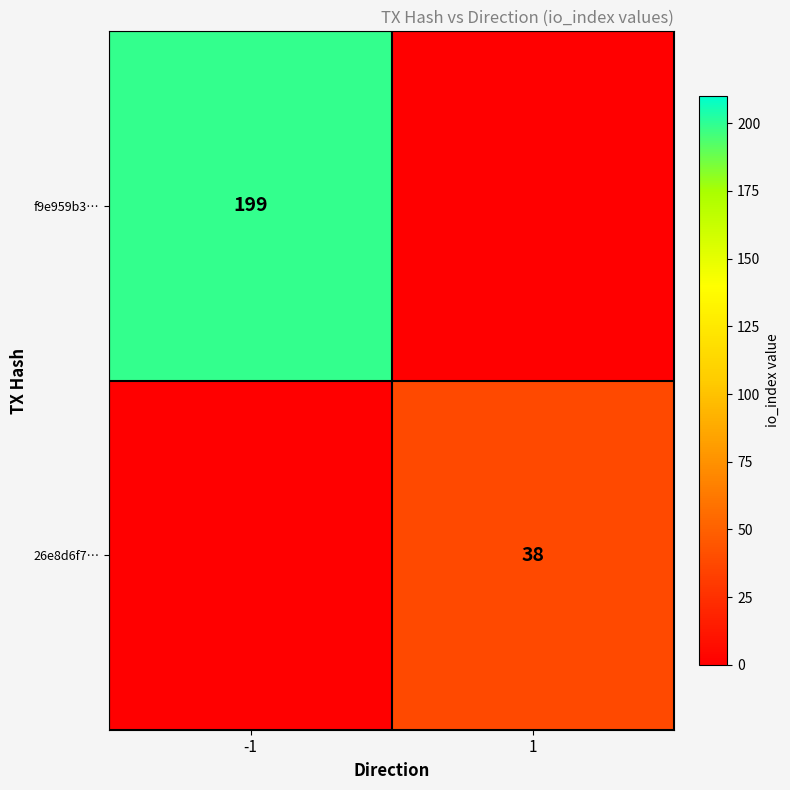

At how many categories does at least one series exceed 149?

1